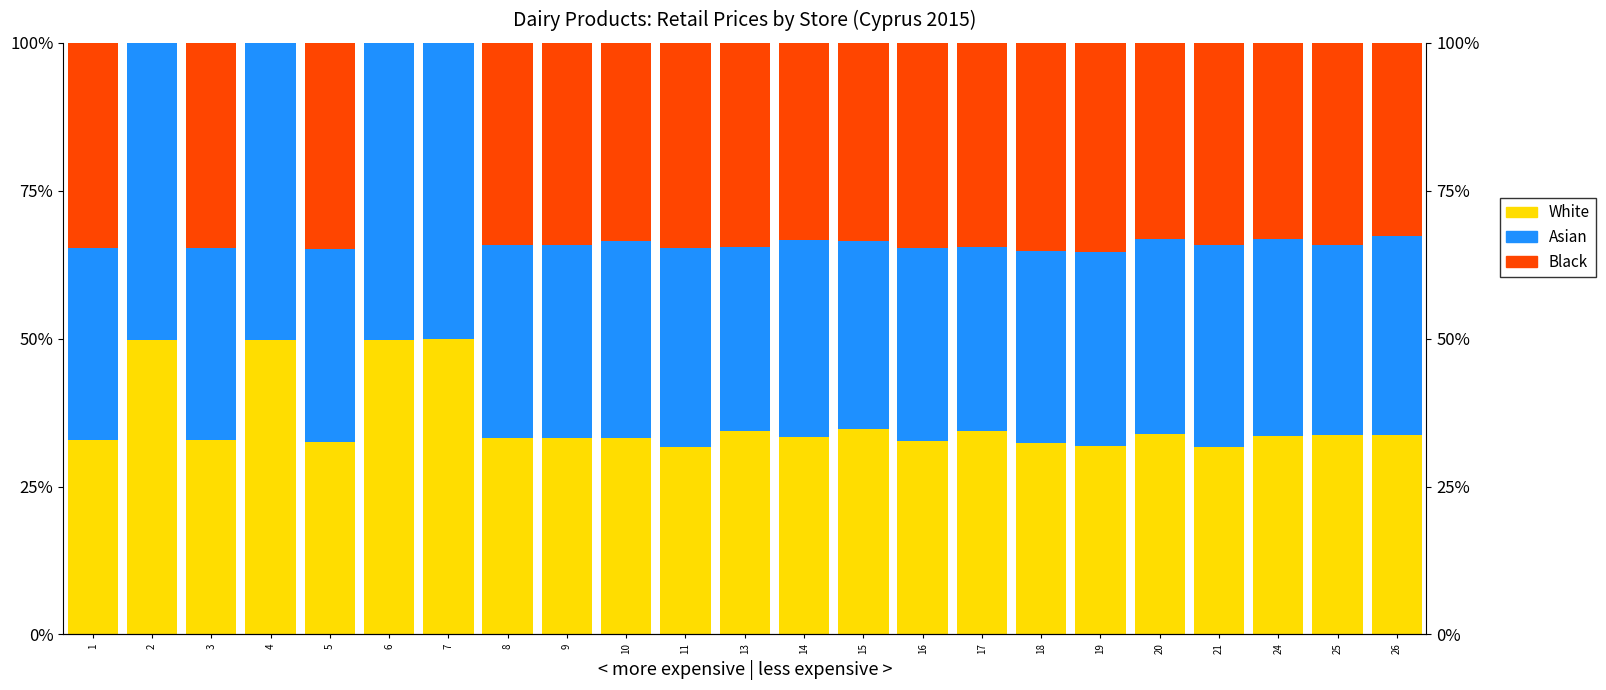

Rank the series at 26 from lowest to highest value.

Black, Asian, White